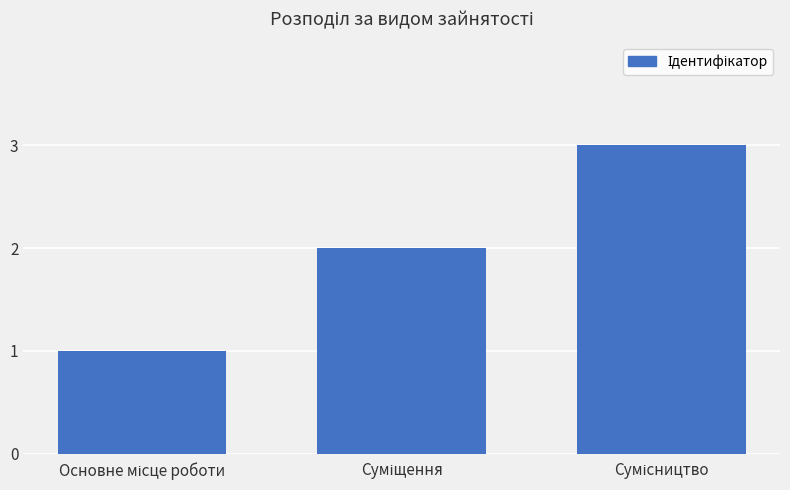

Are the bars grouped side by side (vs. stacked)?

No